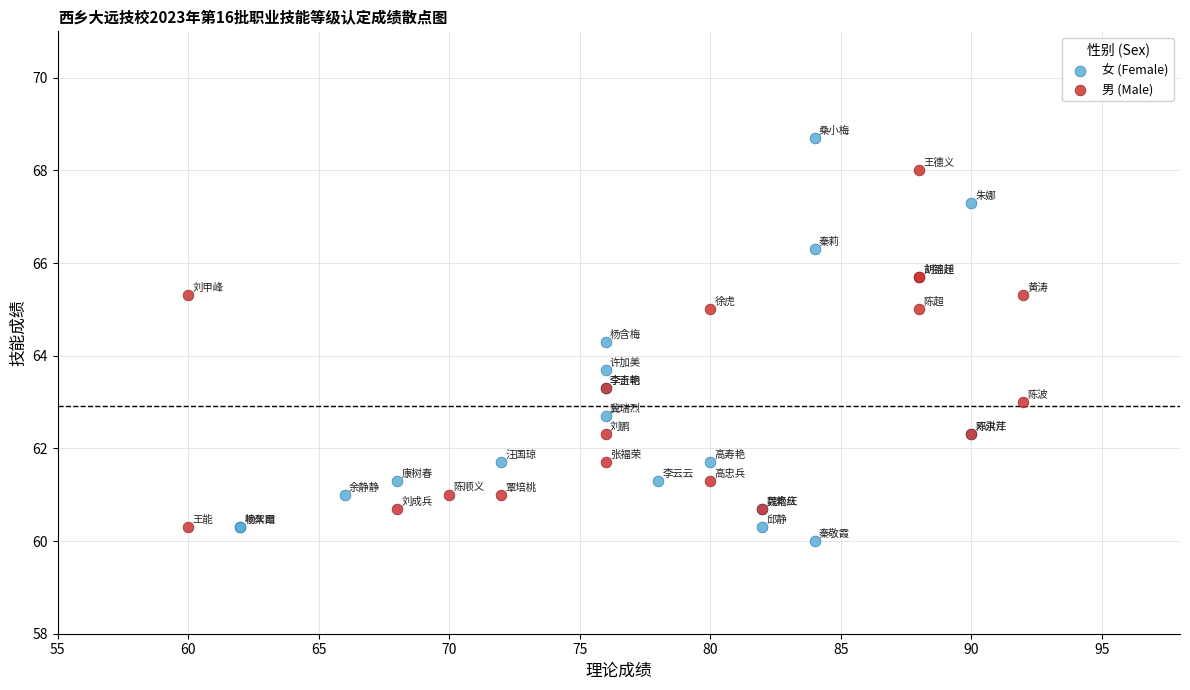

Which series reaches the maximum Y coordinate?

女 (Female)